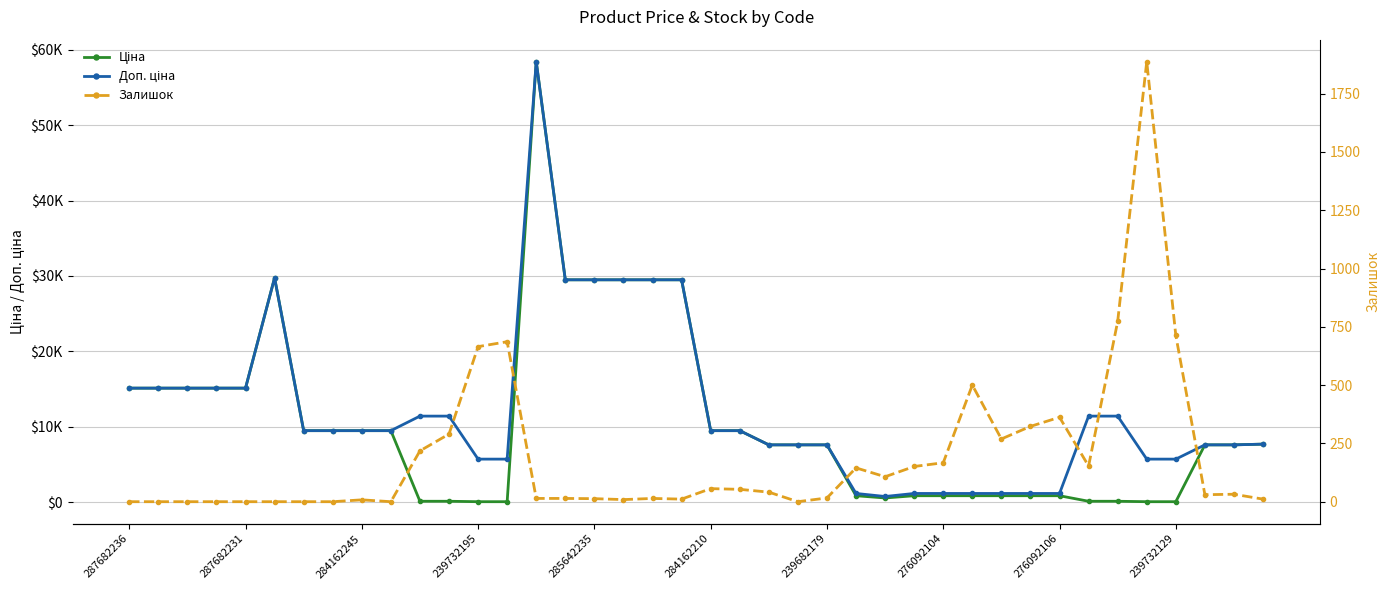

What is the total value across all series at 239732195?

6427.1